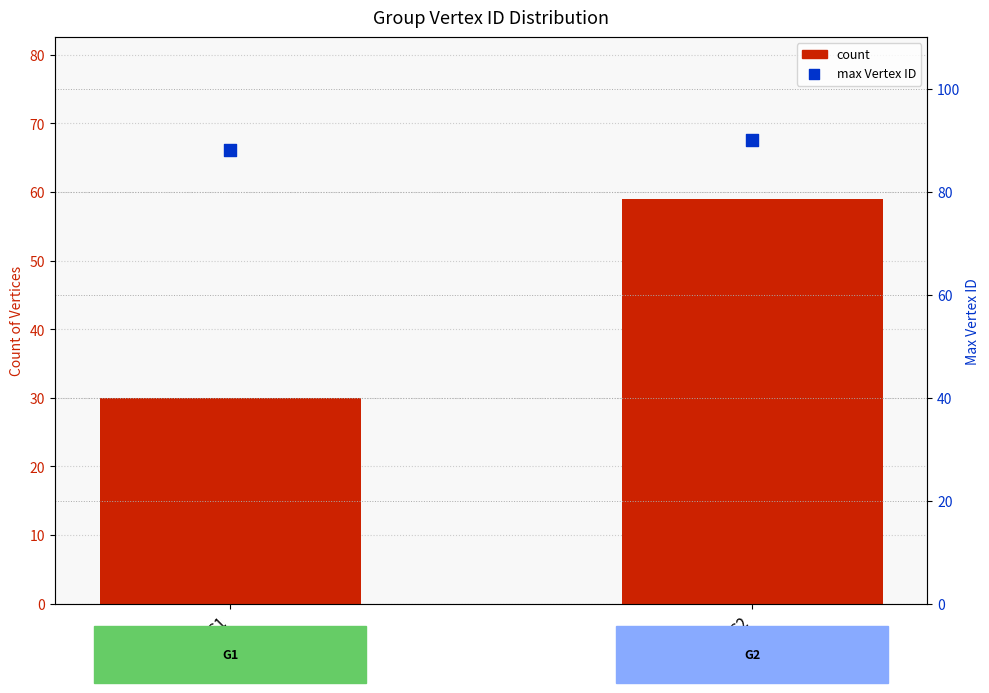

At which category is the sum across all series the highest?

G2